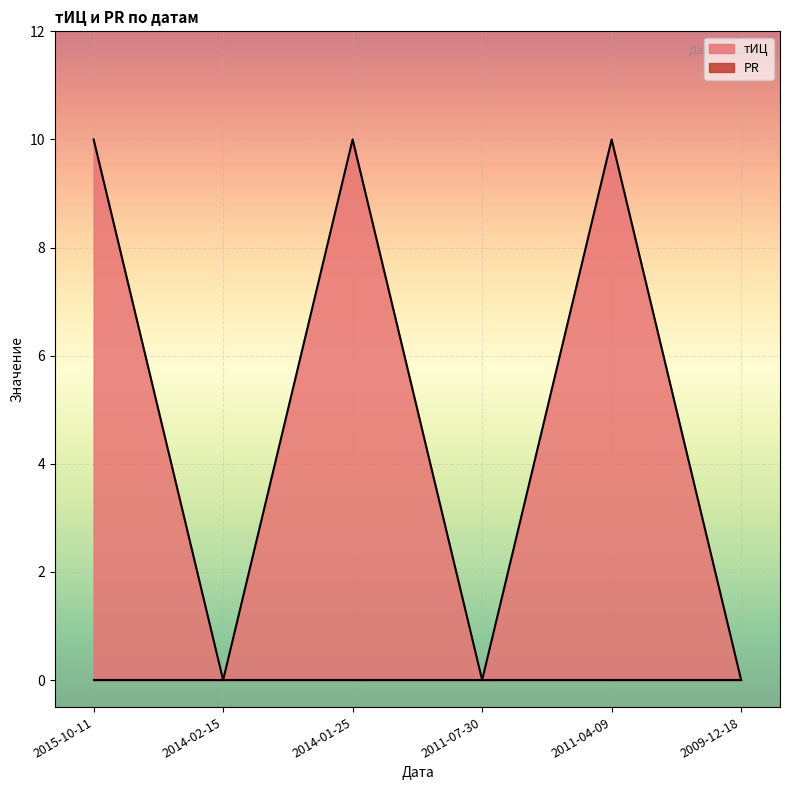

Where is the data nearest to the value 5?

2015-10-11